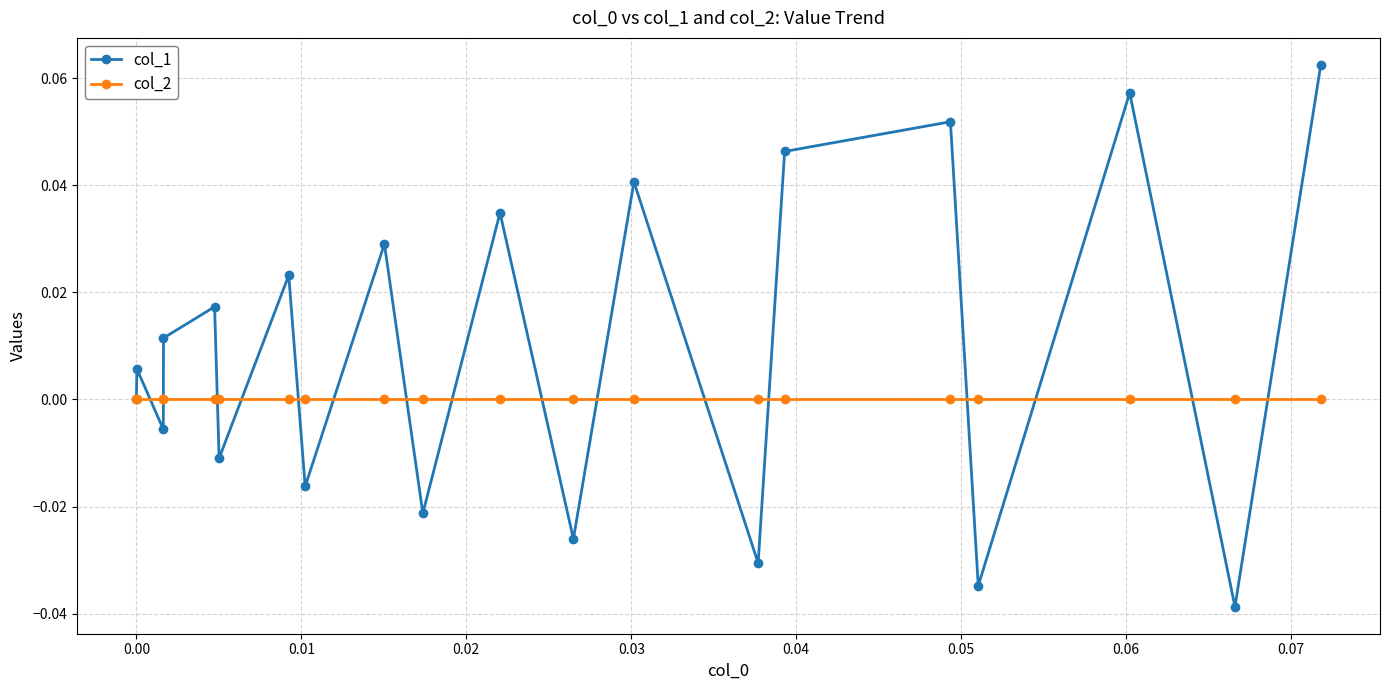

In col_1, how many points are lower than both neighbors (excluding endpoints)?

8